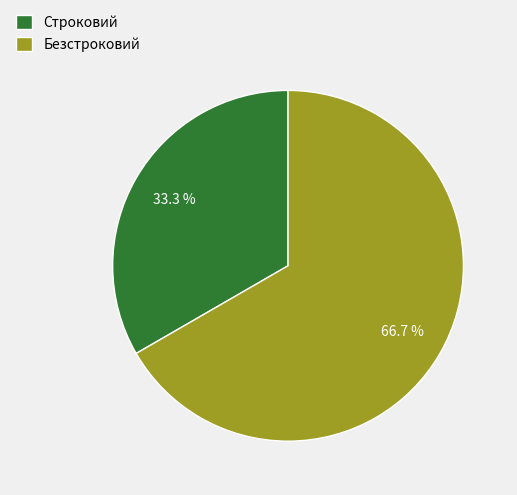

Approximately how many times larger is the value at Безстроковий compared to Строковий?

2.0